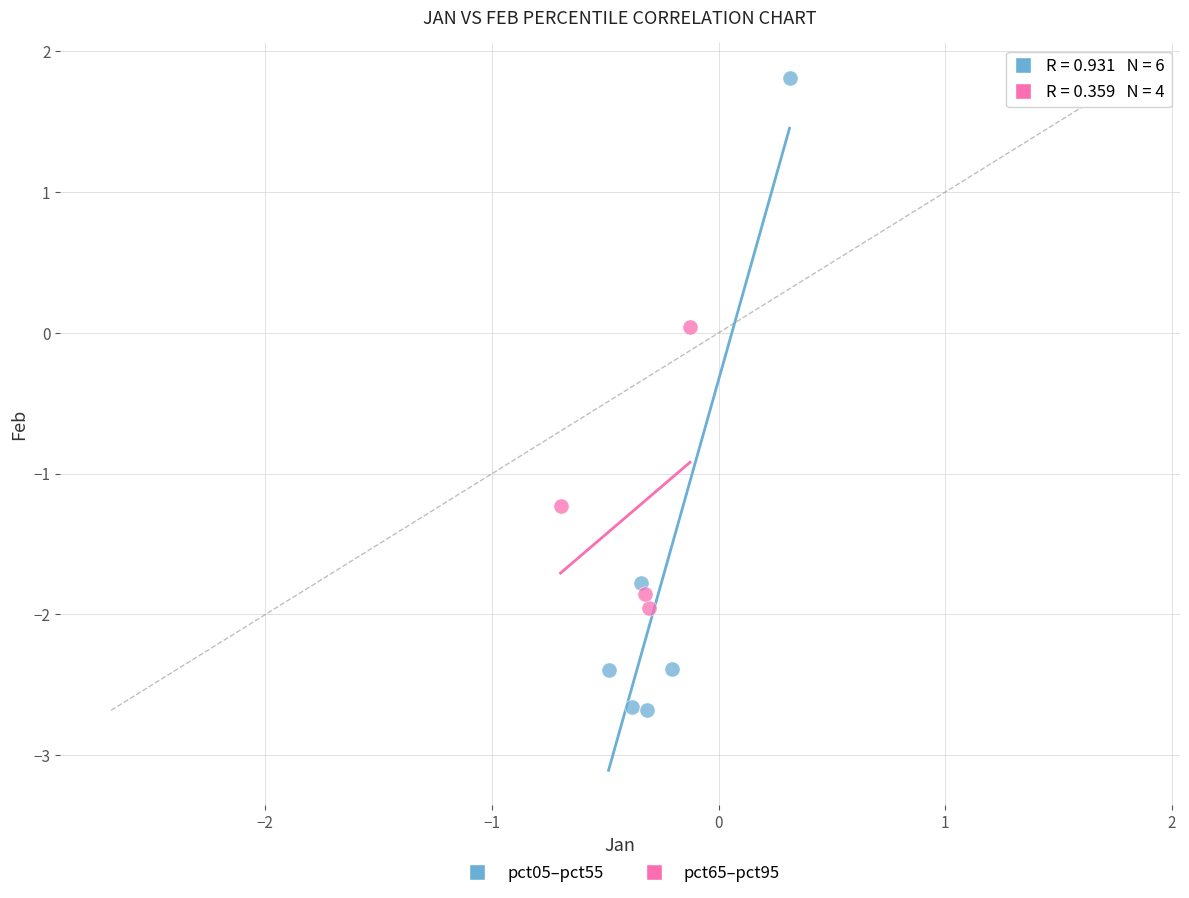

Which series contains the highest Y value?

pct05–pct55